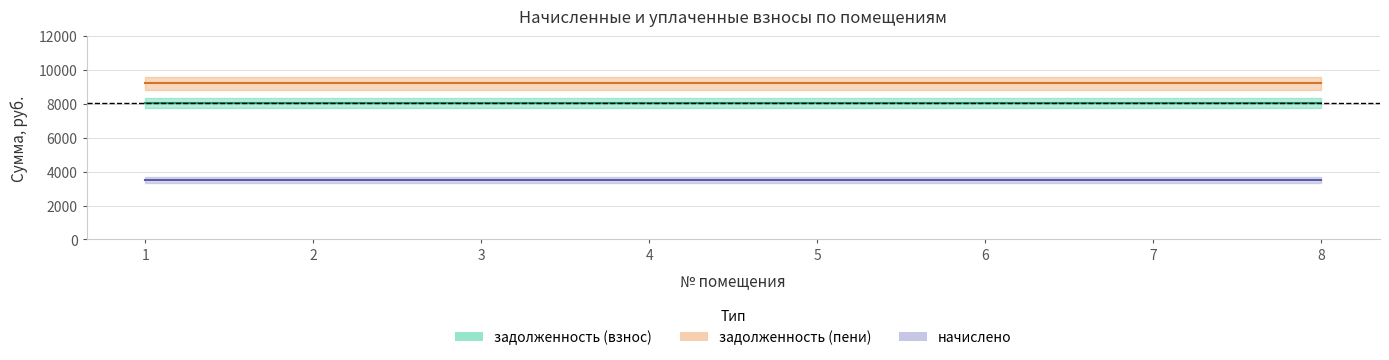

Is it true that задолженность (пени) equals 13989.4 at 8?

False